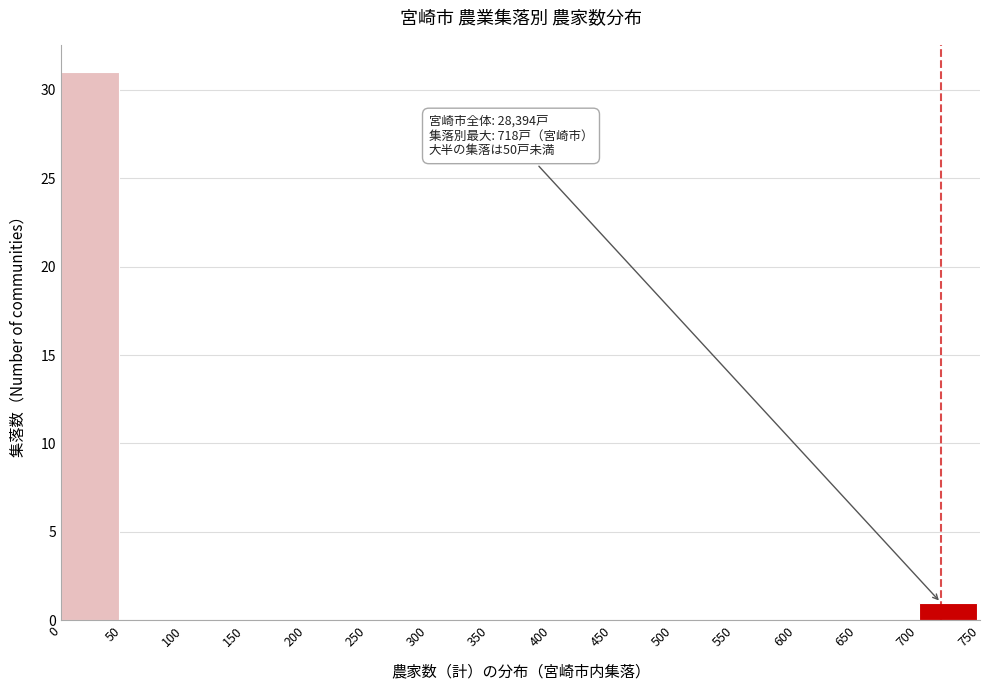

Over which range of the x-axis is the bar tallest?

0 to 50